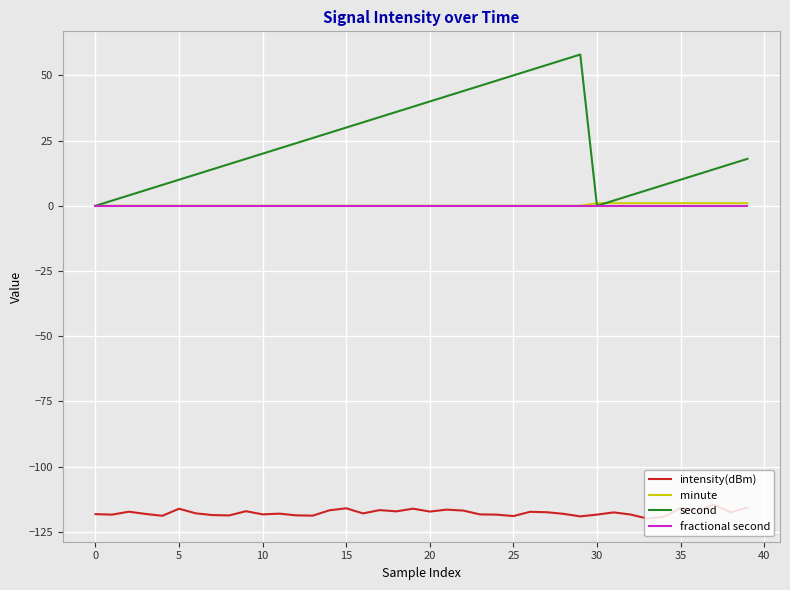

What is the greatest value displayed?

58.0